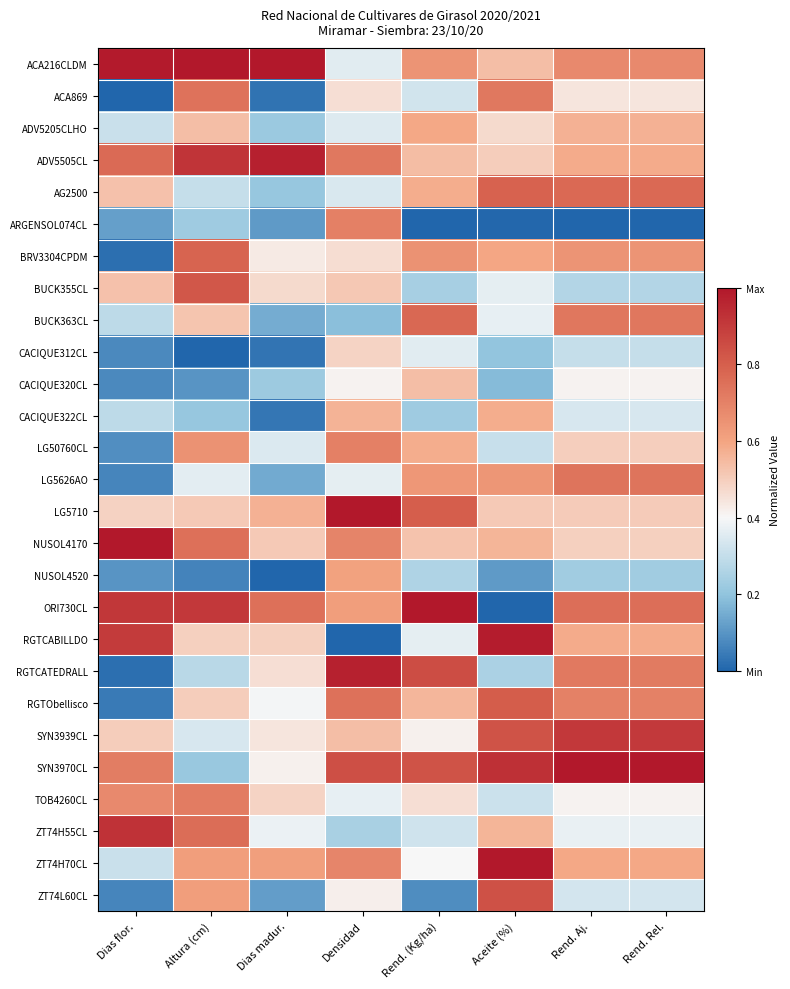

What is the difference between the highest and lowest values at Rend. (Kg/ha)?

1.0